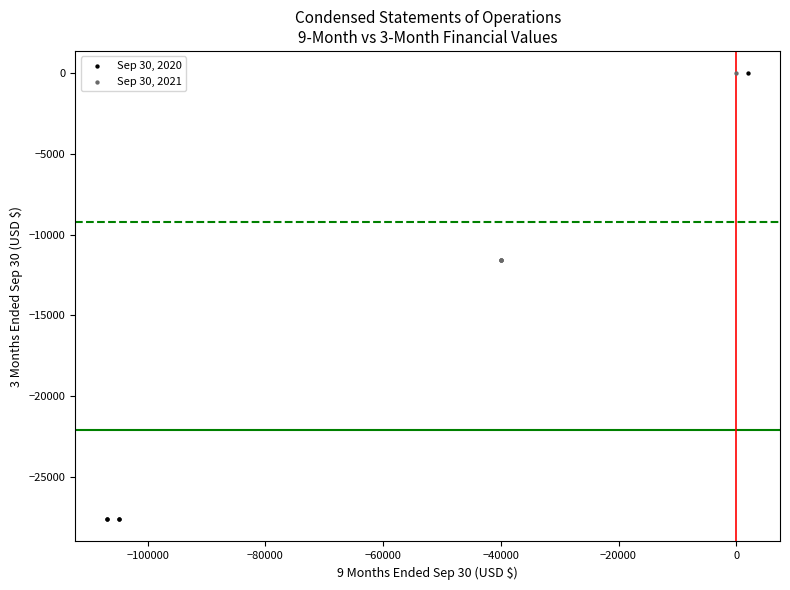

Which series reaches the minimum Y coordinate?

Sep 30, 2020